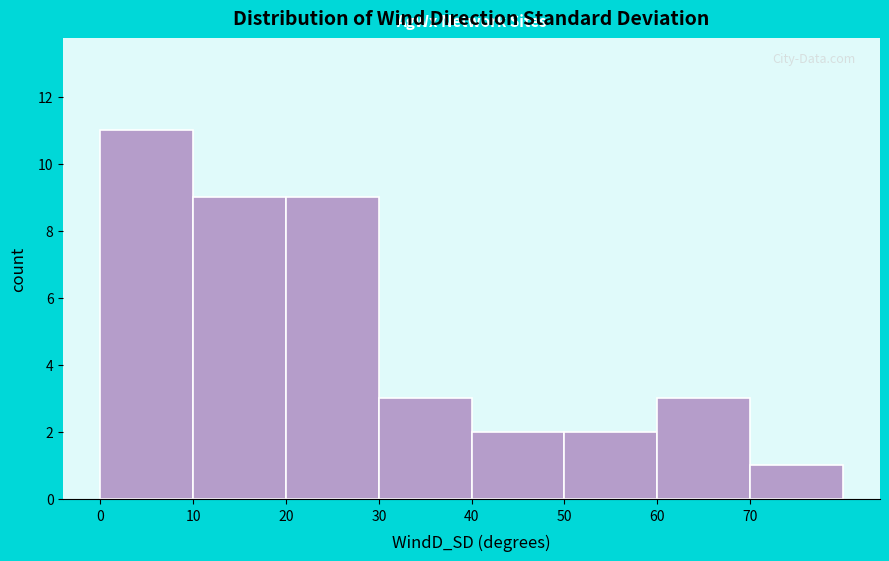

What is the height of the bar covering 0 to 10 on the x-axis? The values are not printed on the chart, so give them approximately, as read against the axis.

11